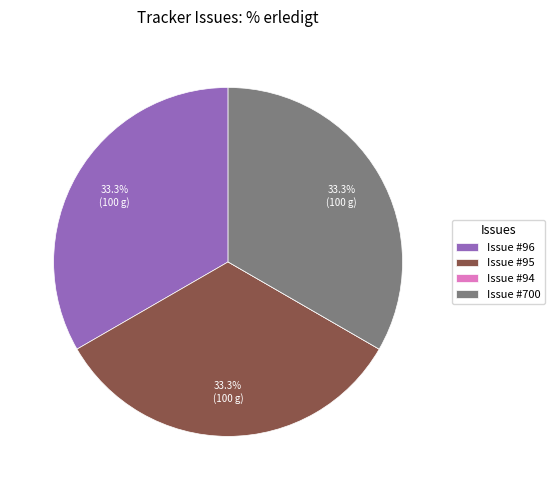

Is the sum of Issue #96 and Issue #95 greater than half?

Yes